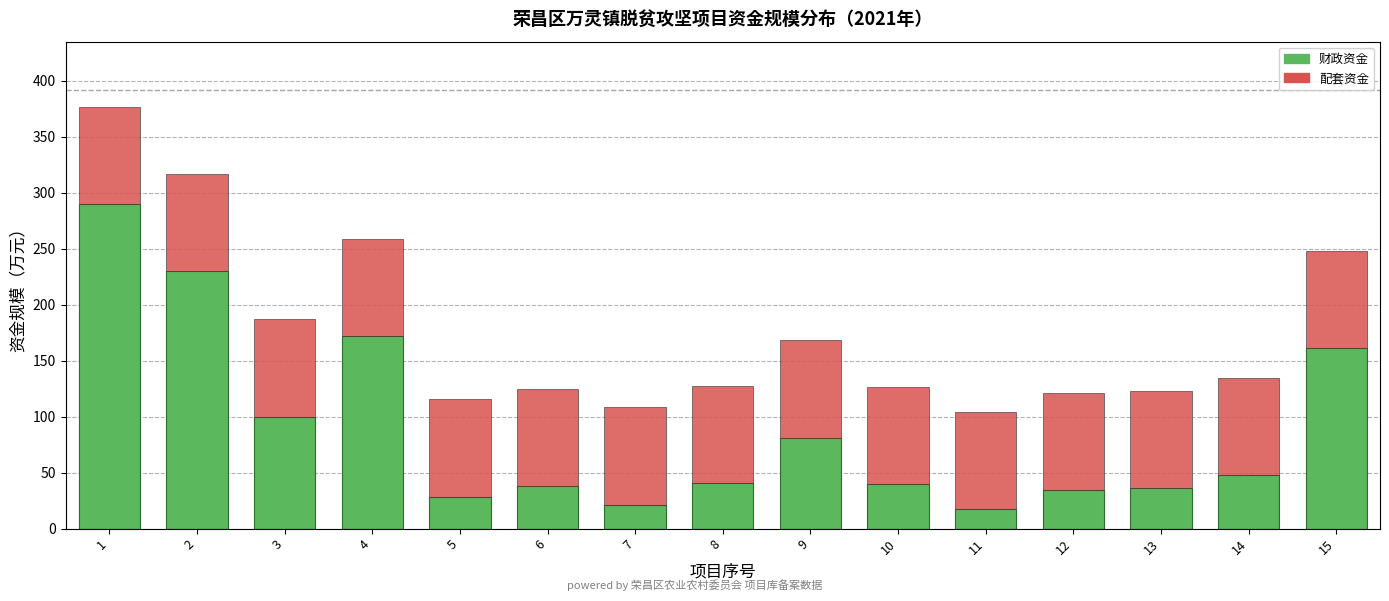

Does the chart contain stacked bars?

Yes